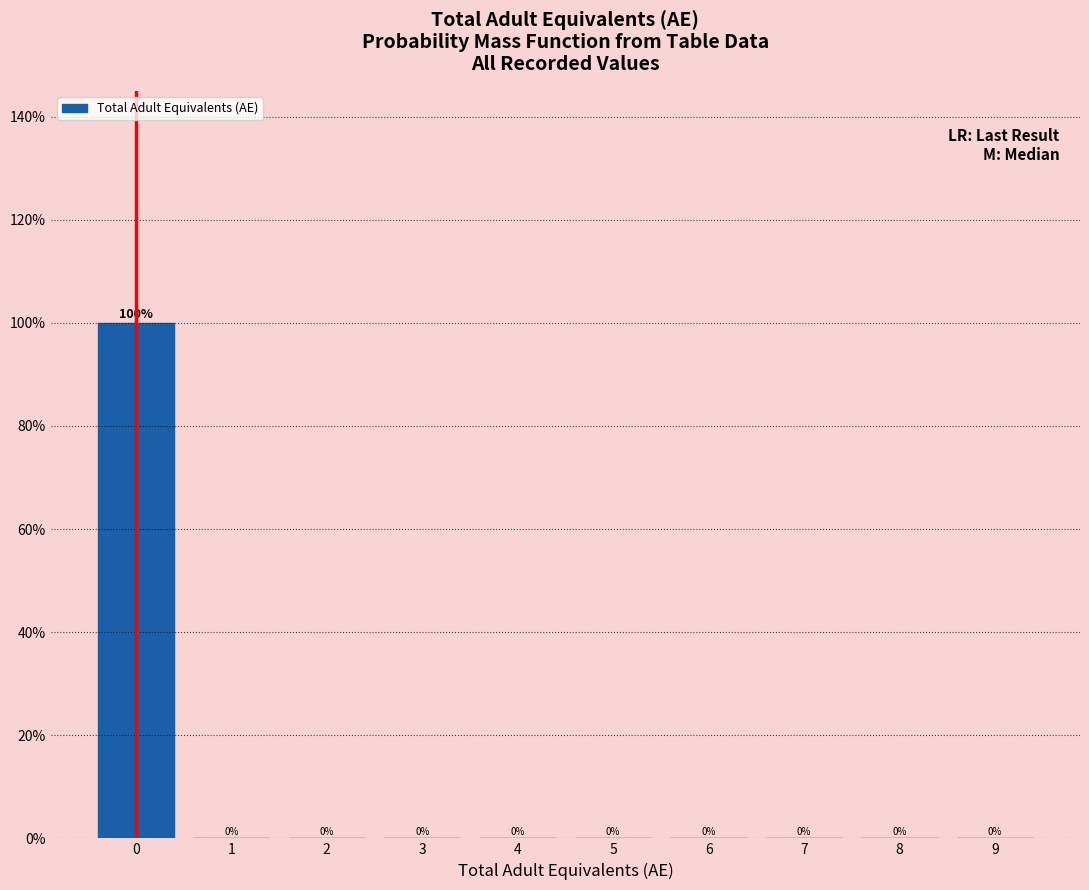

Reading right to left, list all the values displayed in this chart.

9=0	8=0	7=0	6=0	5=0	4=0	3=0	2=0	1=0	0=100